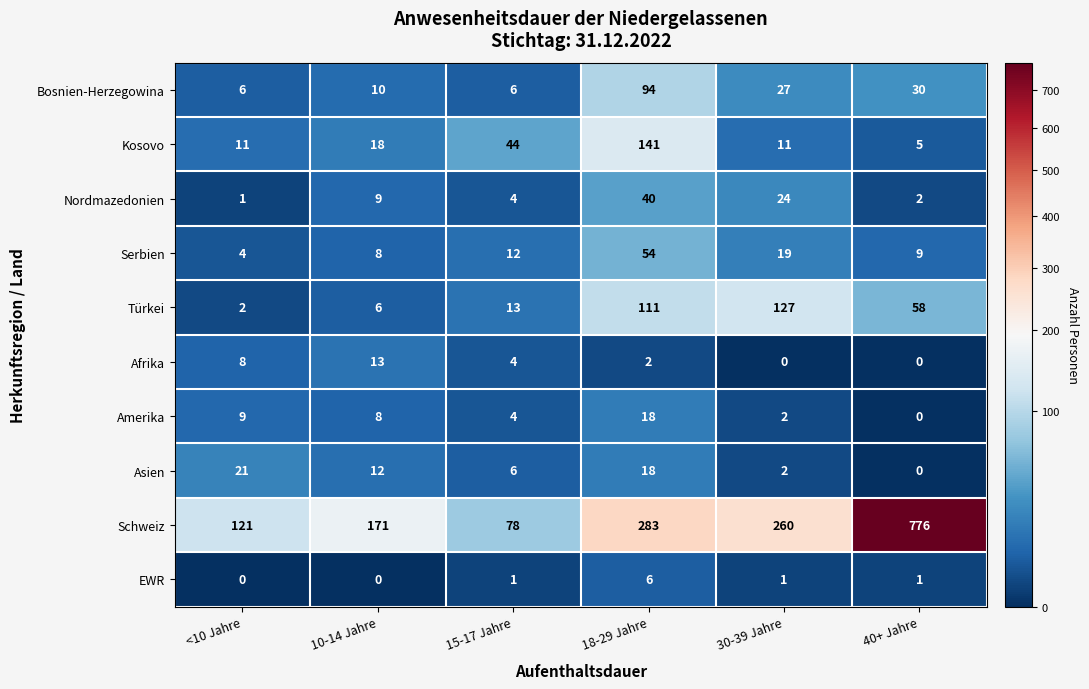

List the series in order of their peak value, highest first.

Schweiz, Kosovo, Türkei, Bosnien-Herzegowina, Serbien, Nordmazedonien, Asien, Amerika, Afrika, EWR